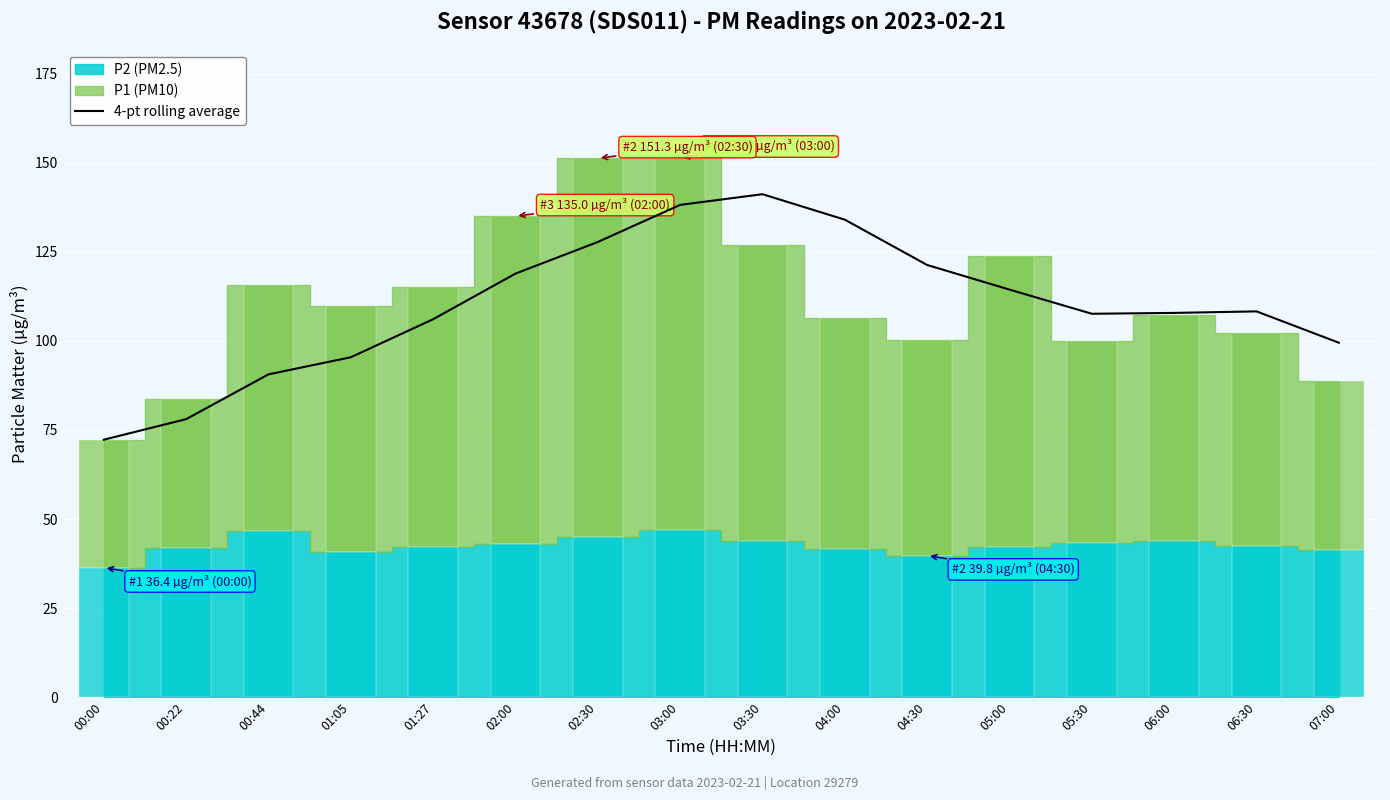

Which has a higher value, 00:00 or 01:05?

01:05